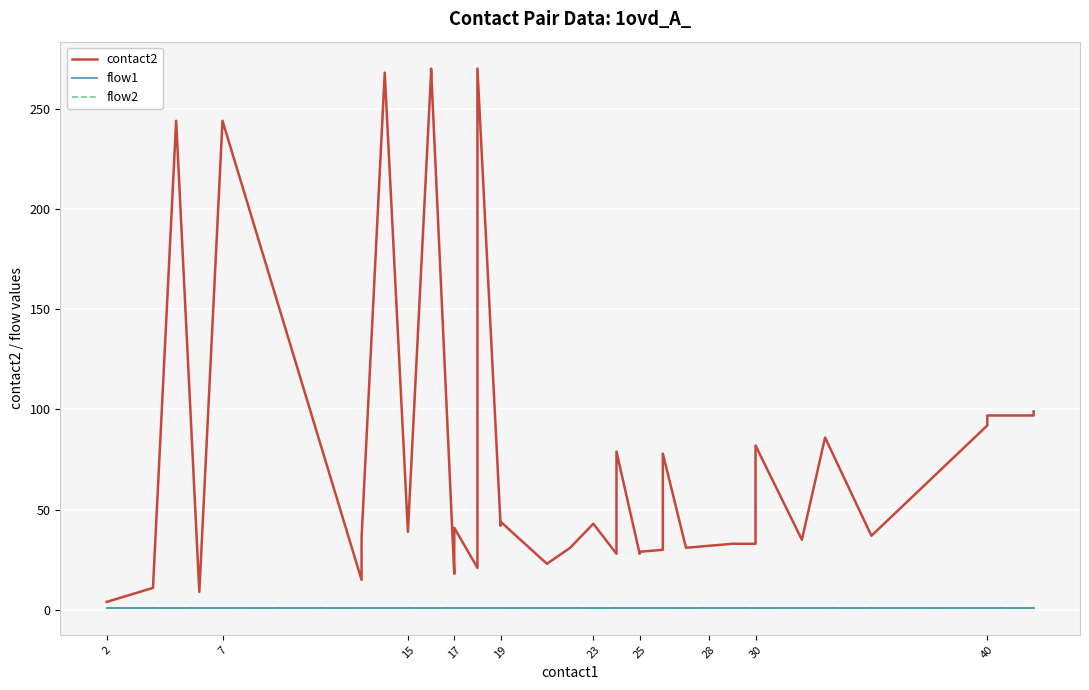

Reading left to right, transcribe all the data shown in this chart.

contact2: 4	11	244	9	244	15	36	268	39	268	270	18	21	41	21	270	42	44	23	31	43	28	79	28	29	30	78	31	32	33	33	34	82	35	86	37	92	97	97	99
flow1: 1	1	1	1	1	1	1	1	1	1	1	1	1	1	1	1	1	1	1	1	1	1	1	1	1	1	1	1	1	1	1	1	1	1	1	1	1	1	1	1
flow2: 1	1	1	1	1	1	1	1	1	1	1	1	1	1	1	1	1	1	1	1	1	1	1	1	1	1	1	1	1	1	1	1	1	1	1	1	1	1	1	1